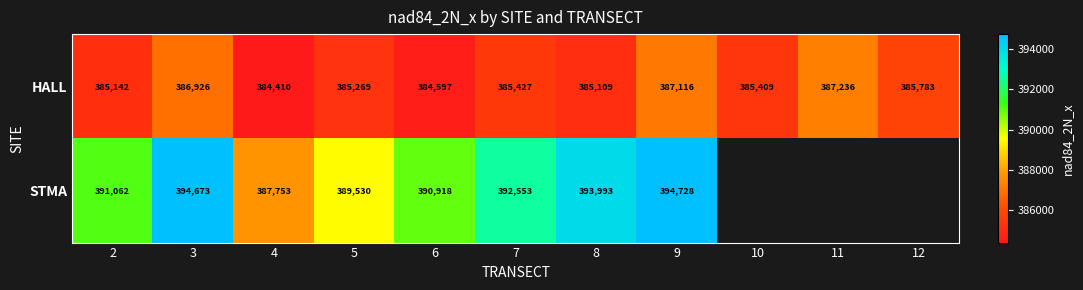

What is the difference between the maximum and minimum values in the HALL series?

2826